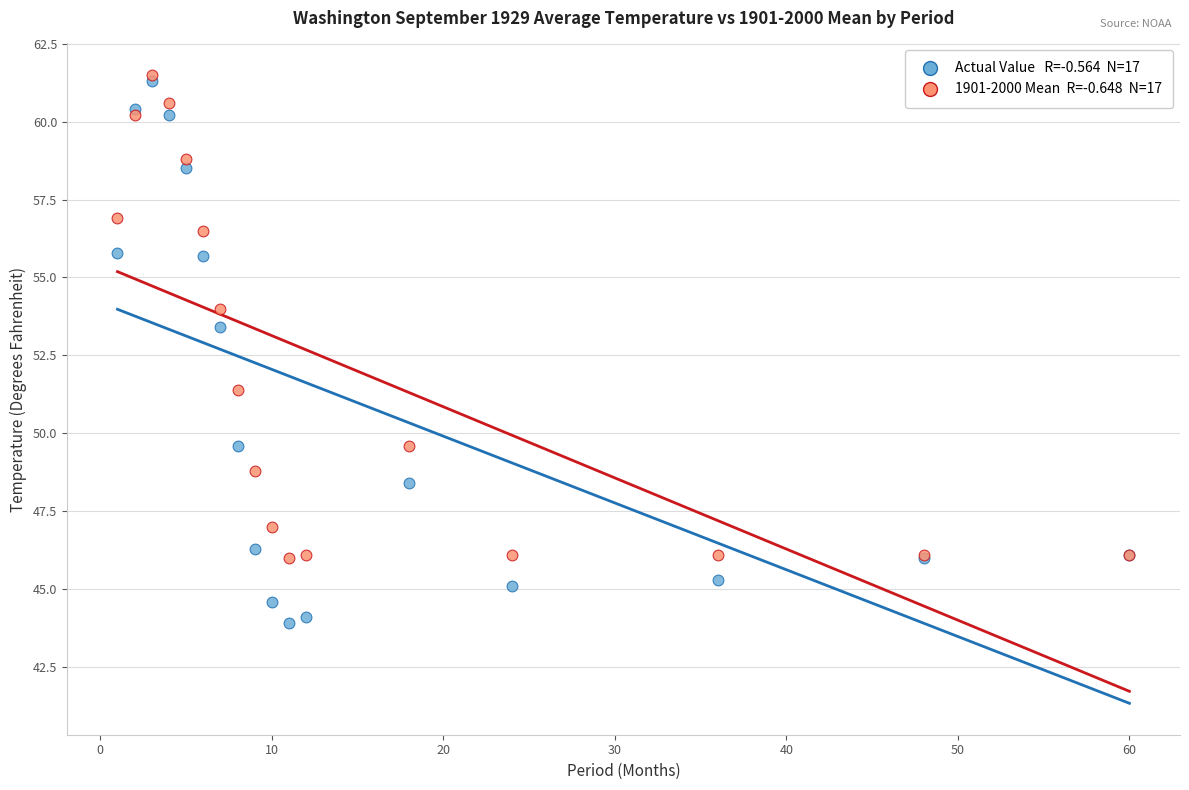

Across all series, what Y value is closest to 52?

51.4